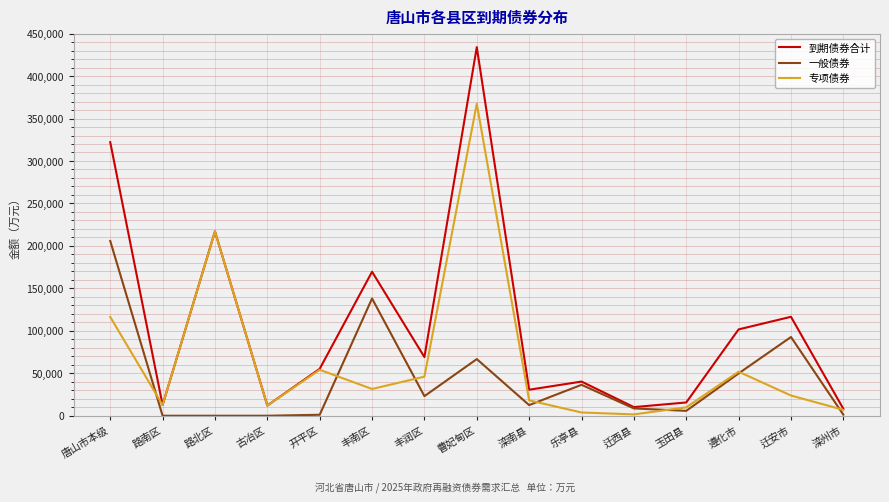

True or false: 专项债券 has more than 2 points higher than both neighbors.

True